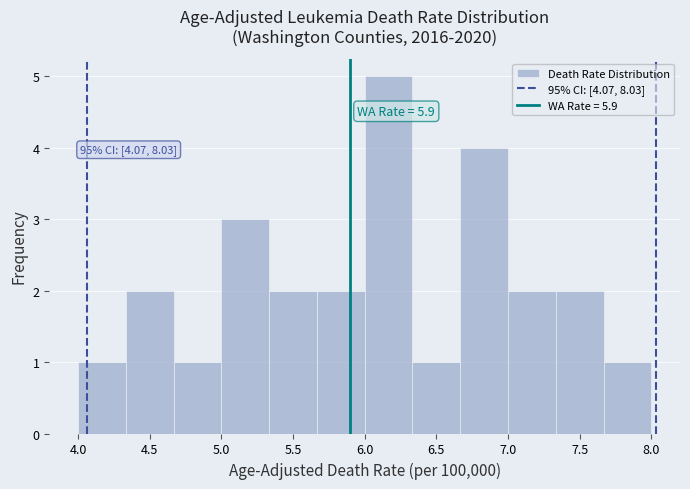

Over which range of the x-axis is the bar tallest?

6.00 to 6.35